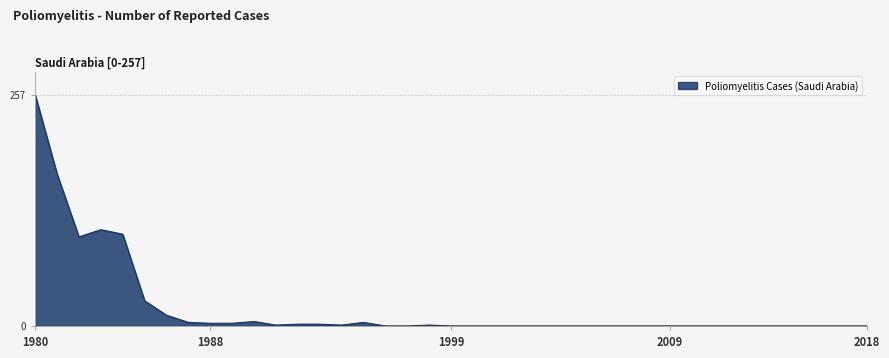

What is the maximum value shown in the chart?

257